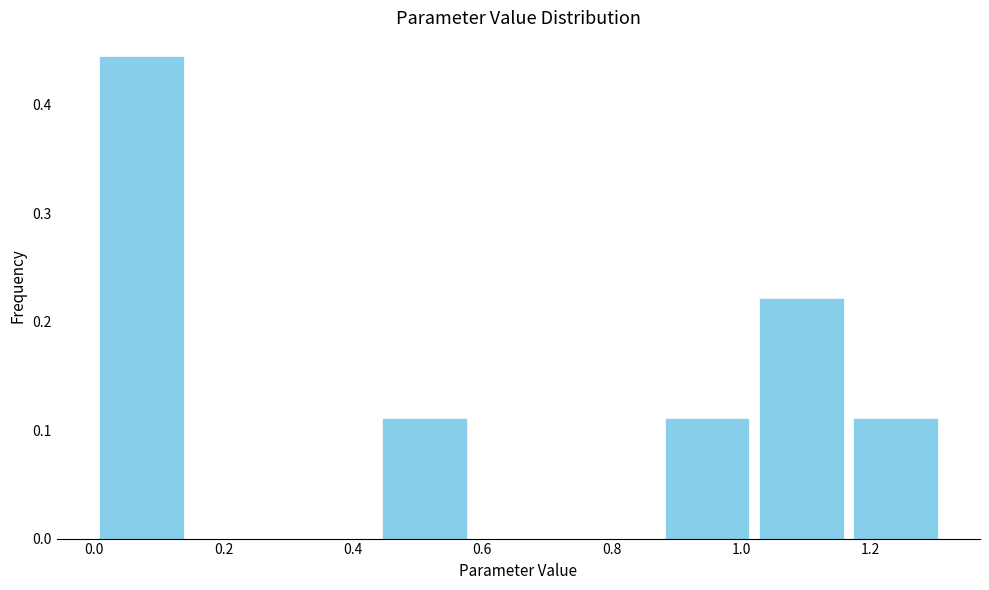

Reading left to right, list every bar in this chart as the range it spans on the x-axis followed by its height. Neither the bar edges nor the heights are printed on the chart, so give them approximately, as read against the axes.

0.00 to 0.14: 0.44
0.14 to 0.30: 0
0.30 to 0.44: 0
0.44 to 0.58: 0.11
0.58 to 0.72: 0
0.72 to 0.88: 0
0.88 to 1.02: 0.11
1.02 to 1.16: 0.22
1.16 to 1.32: 0.11